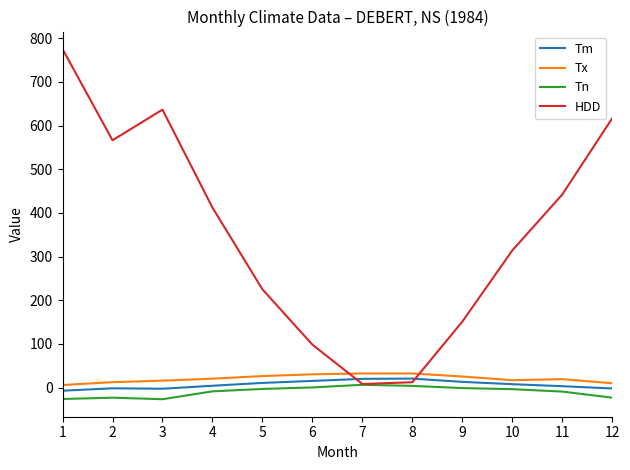

Which label corresponds to the largest value in the chart?

1